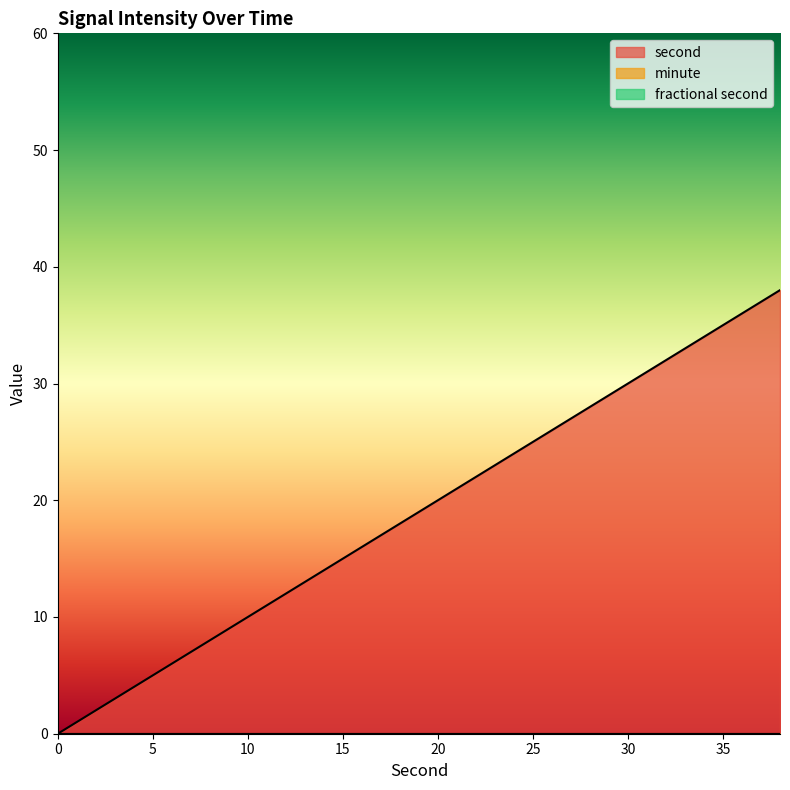

True or false: fractional second has more than 2 interior local peaks.

False